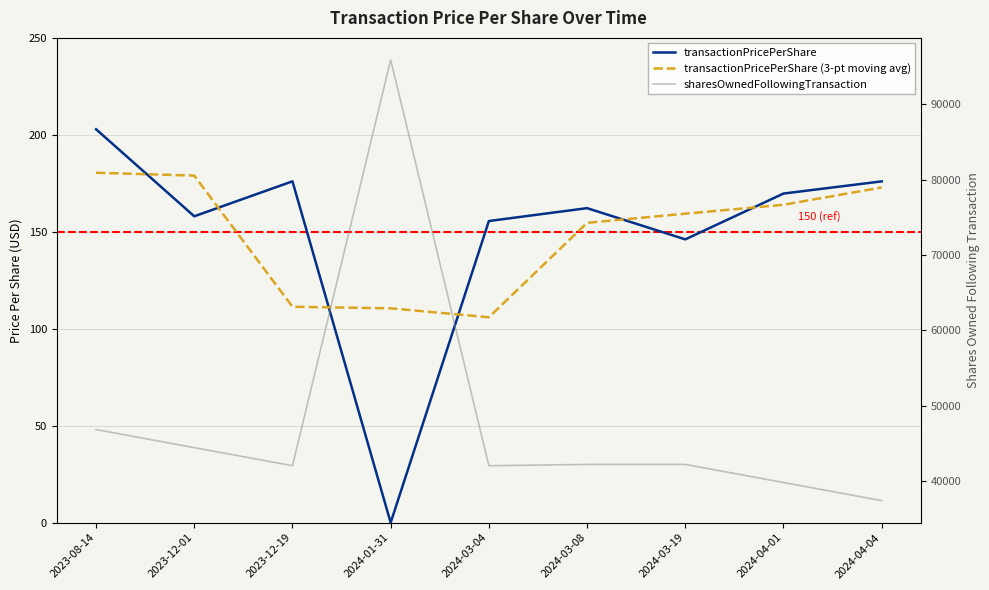

What is the approximate value of sharesOwnedFollowingTransaction at 2024-03-19?

42212.0